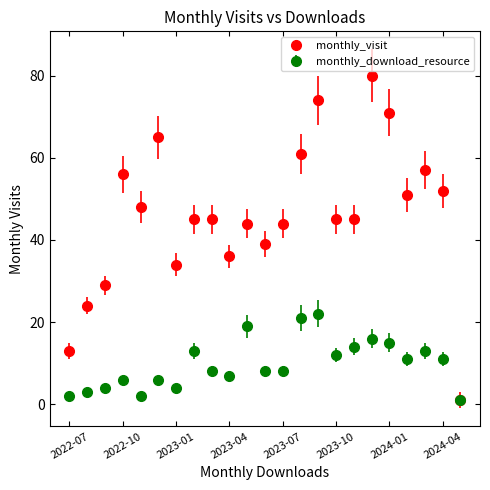

Which series has the largest total across all categories?

monthly_visit